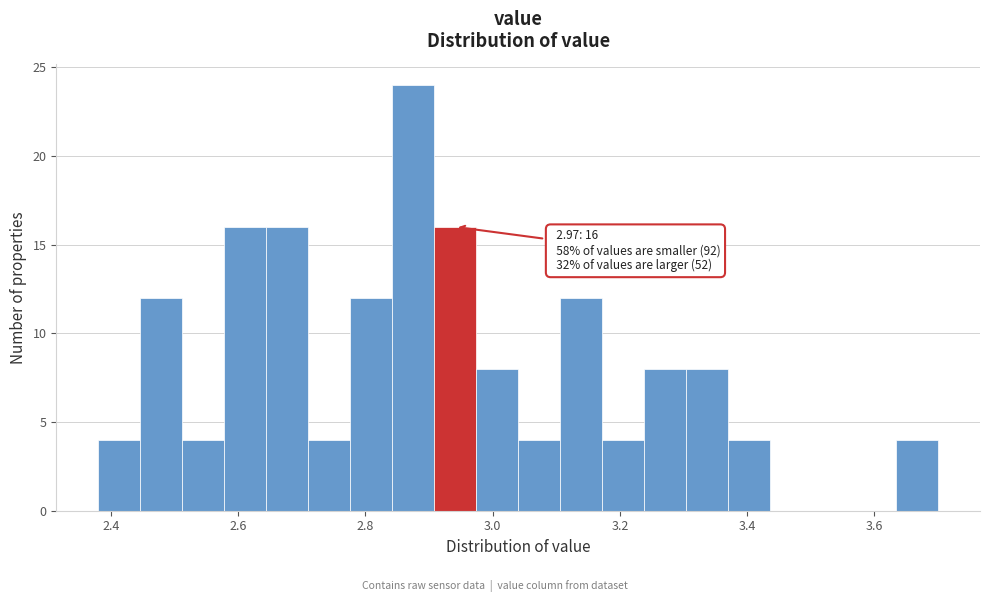

Around what value on the x-axis is the tallest bar? Give the approximate position of its centre, as read against the axis.

2.88